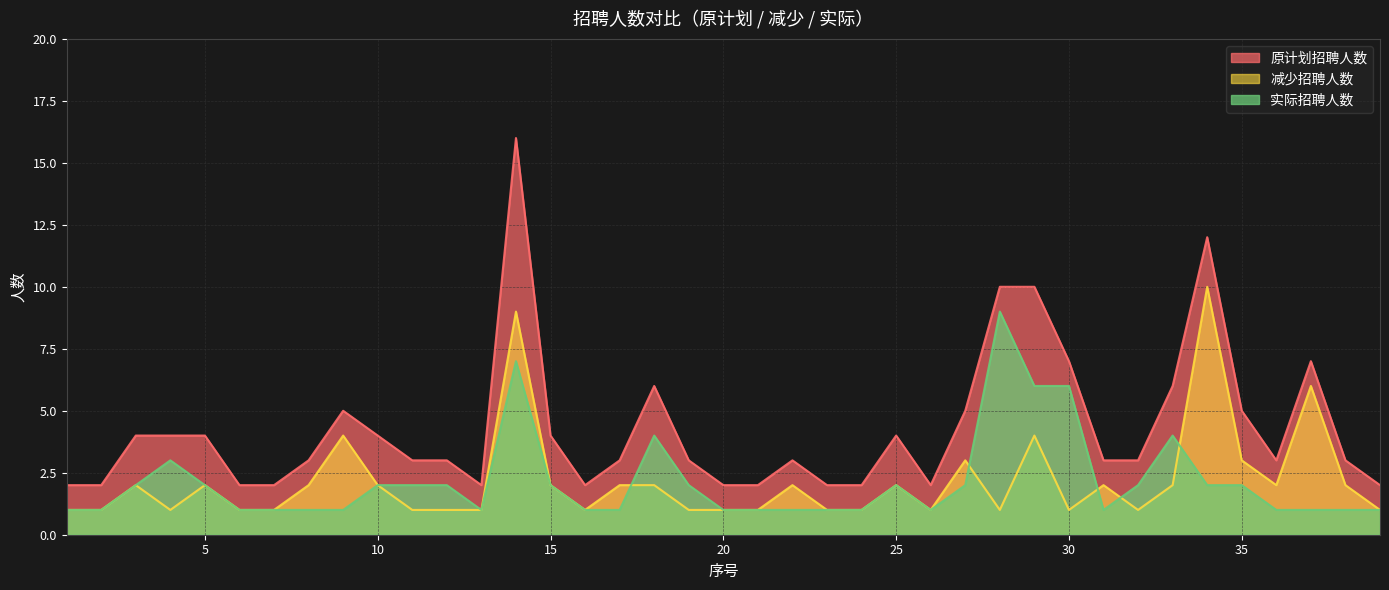

Which series has the widest spread of values?

原计划招聘人数